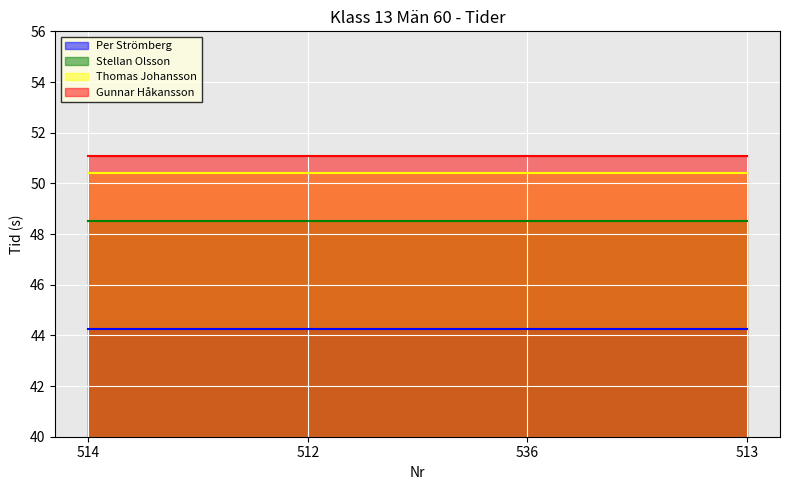

Which category has the lowest value in the Per Strömberg series?

514